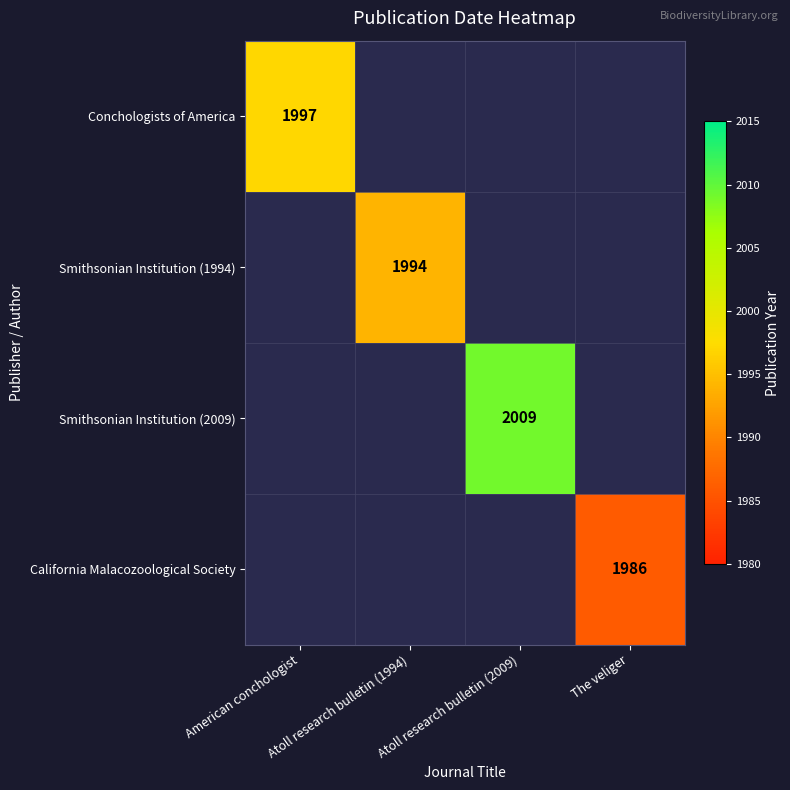

At which label does Conchologists of America reach its peak?

American conchologist